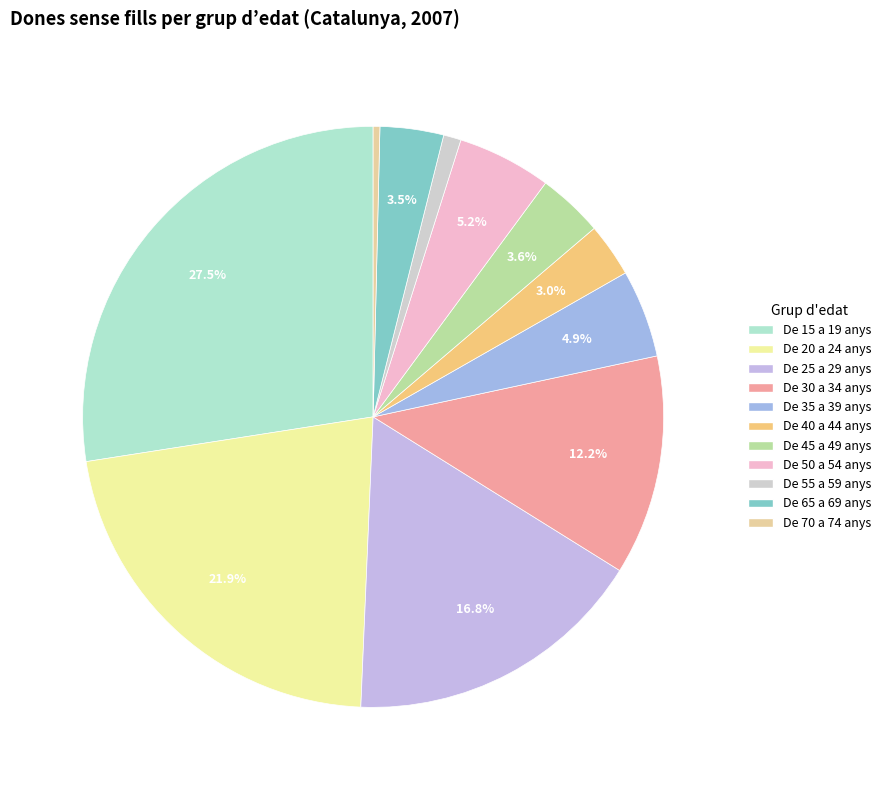

Is there any slice that represents more than half of the pie?

No